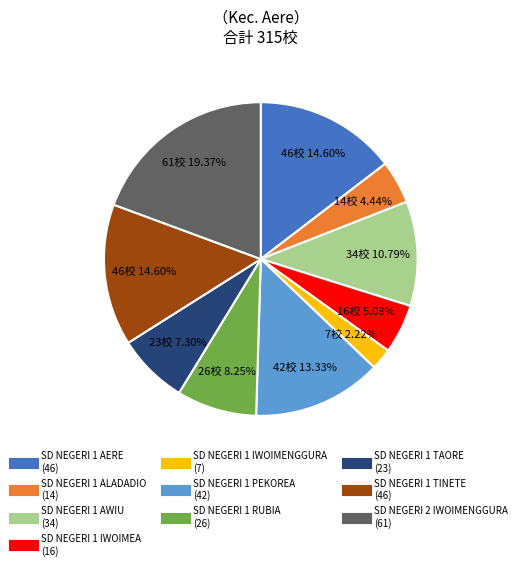

To the nearest percent, what percentage of the pie is SD NEGERI 1 TAORE?

7%